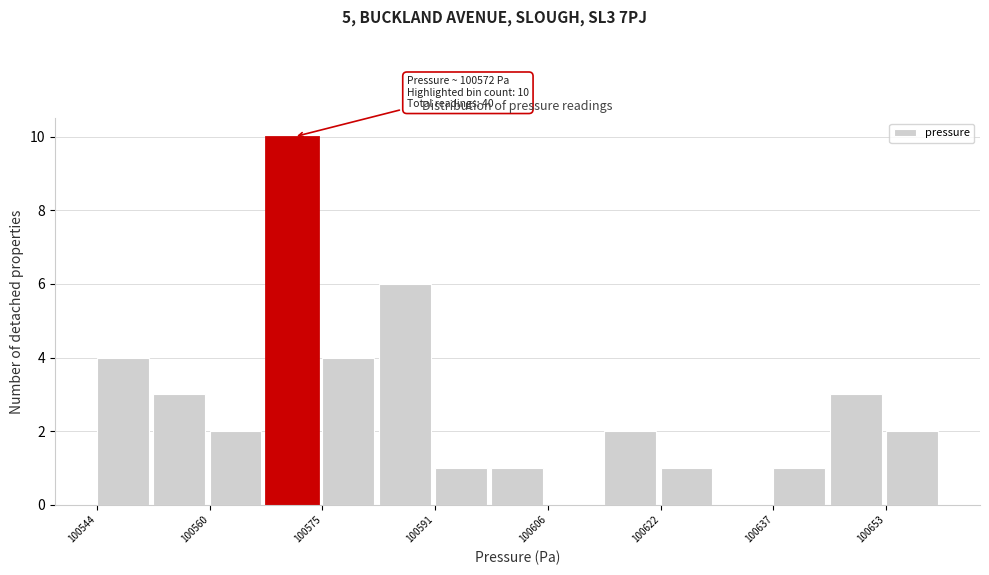

Around what value on the x-axis is the tallest bar? Give the approximate position of its centre, as read against the axis.

100572